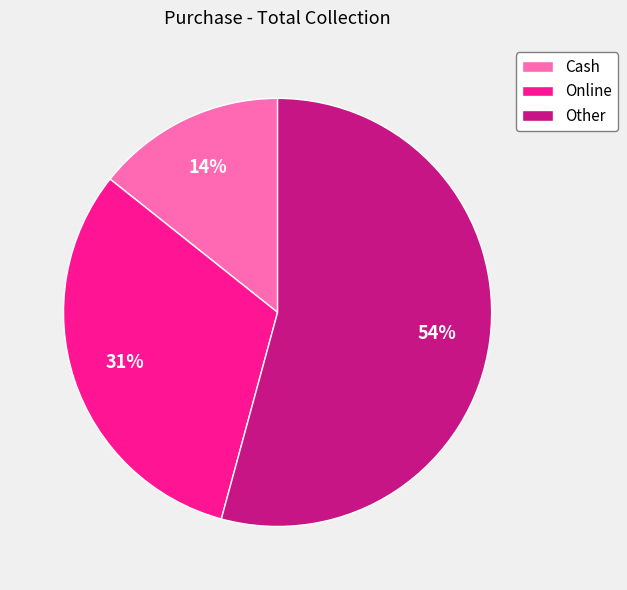

To the nearest percent, what is the difference between the largest and smallest slice percentages?

40%